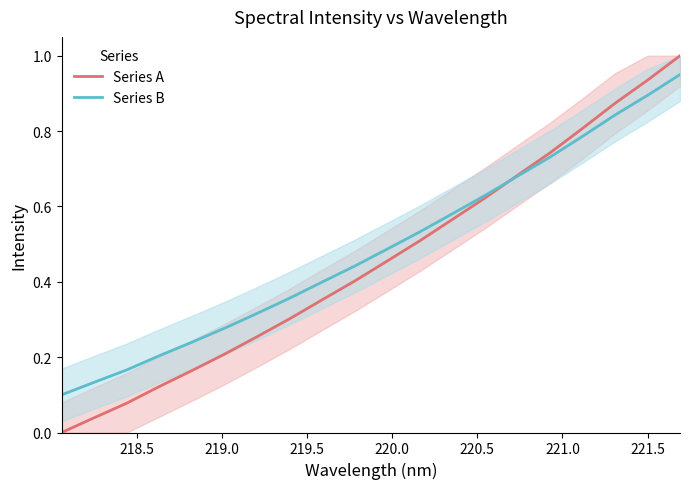

Is this an area chart (filled region under the line)?

No